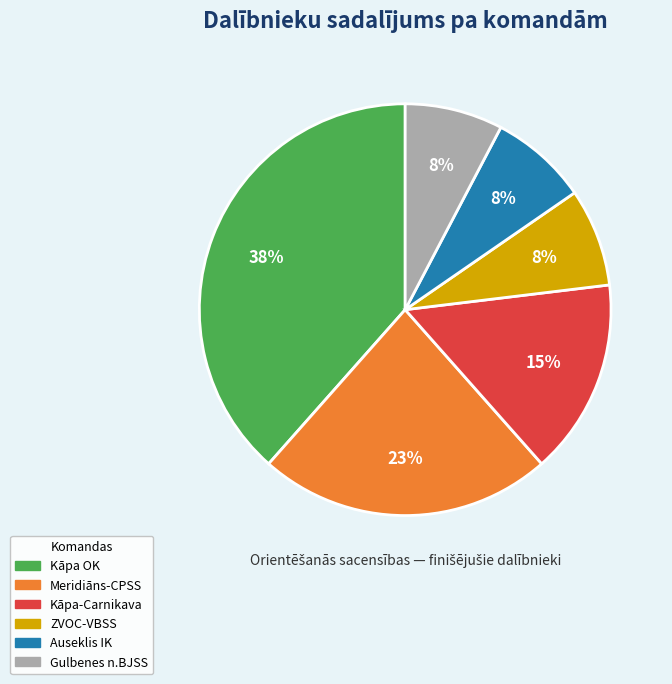

To the nearest percent, what portion does Gulbenes n.BJSS represent?

8%